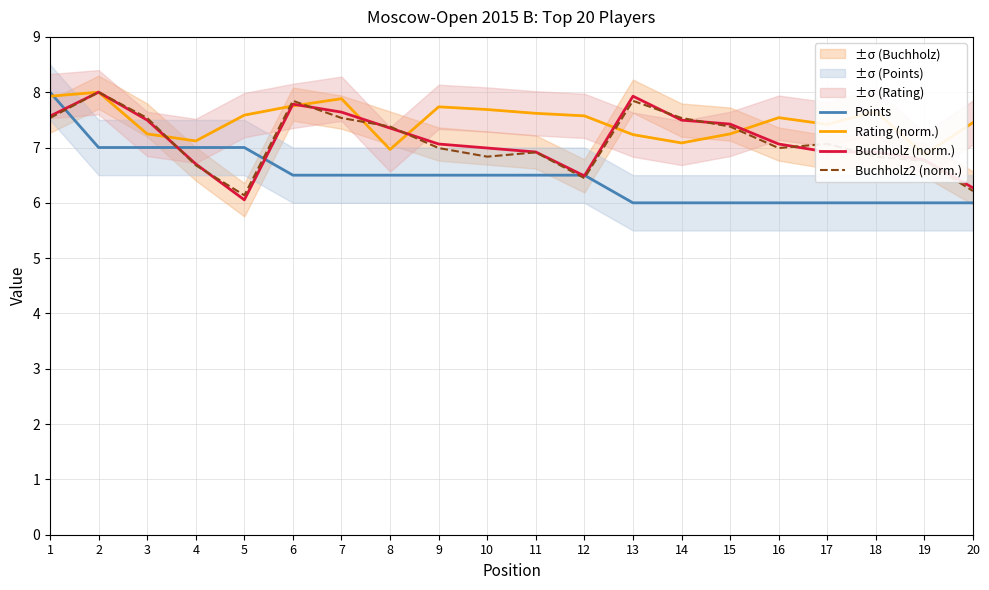

Between 4 and 18, which series saw the biggest shift?

Points